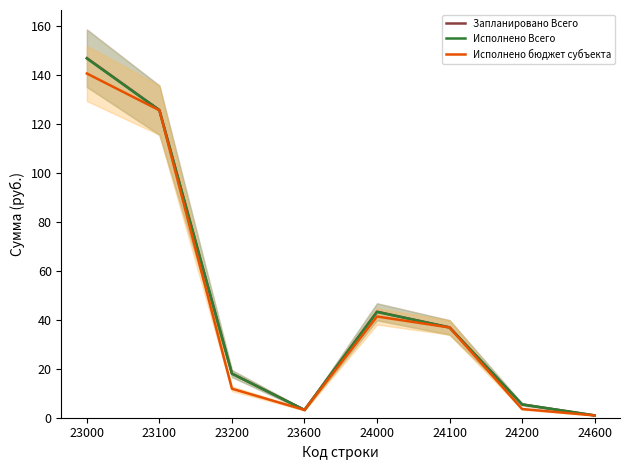

What is the average value of the Исполнено бюджет субъекта series?

45.5